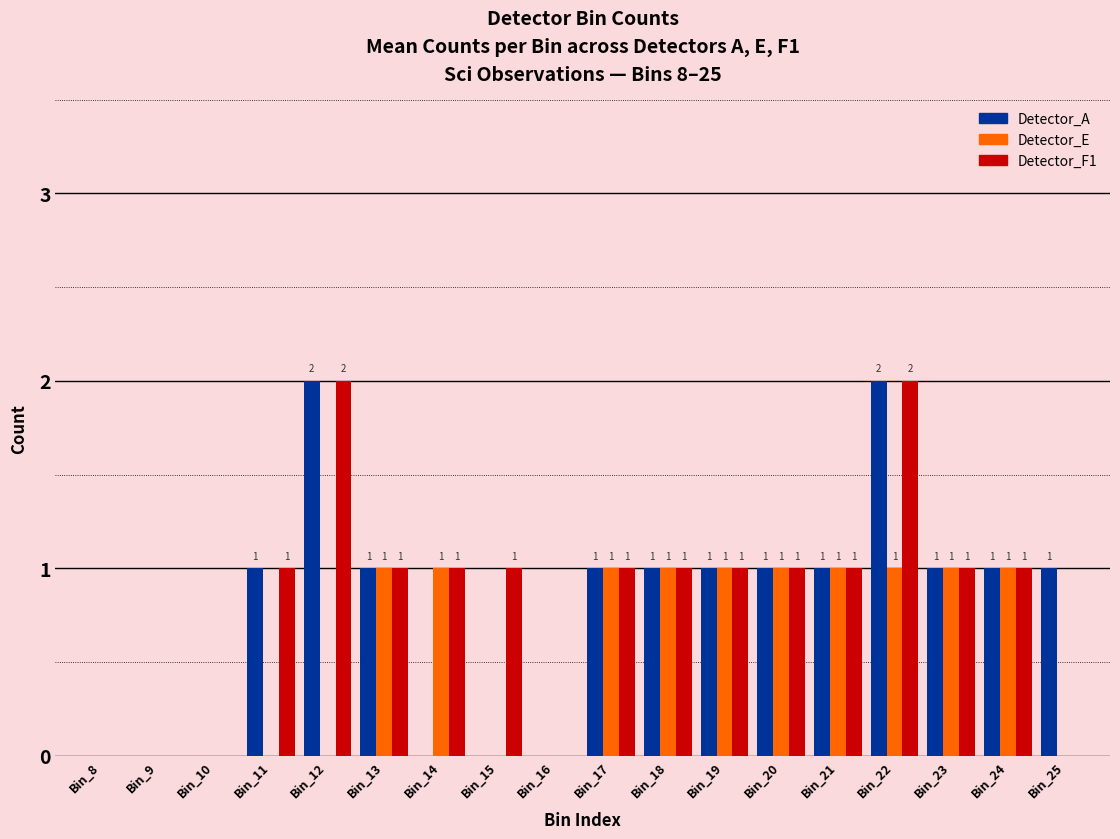

Reading right to left, what are all the values shown in this chart?

Detector_A: Bin_25=1	Bin_24=1	Bin_23=1	Bin_22=2	Bin_21=1	Bin_20=1	Bin_19=1	Bin_18=1	Bin_17=1	Bin_16=0	Bin_15=0	Bin_14=0	Bin_13=1	Bin_12=2	Bin_11=1	Bin_10=0	Bin_9=0	Bin_8=0
Detector_E: Bin_25=0	Bin_24=1	Bin_23=1	Bin_22=1	Bin_21=1	Bin_20=1	Bin_19=1	Bin_18=1	Bin_17=1	Bin_16=0	Bin_15=0	Bin_14=1	Bin_13=1	Bin_12=0	Bin_11=0	Bin_10=0	Bin_9=0	Bin_8=0
Detector_F1: Bin_25=0	Bin_24=1	Bin_23=1	Bin_22=2	Bin_21=1	Bin_20=1	Bin_19=1	Bin_18=1	Bin_17=1	Bin_16=0	Bin_15=1	Bin_14=1	Bin_13=1	Bin_12=2	Bin_11=1	Bin_10=0	Bin_9=0	Bin_8=0